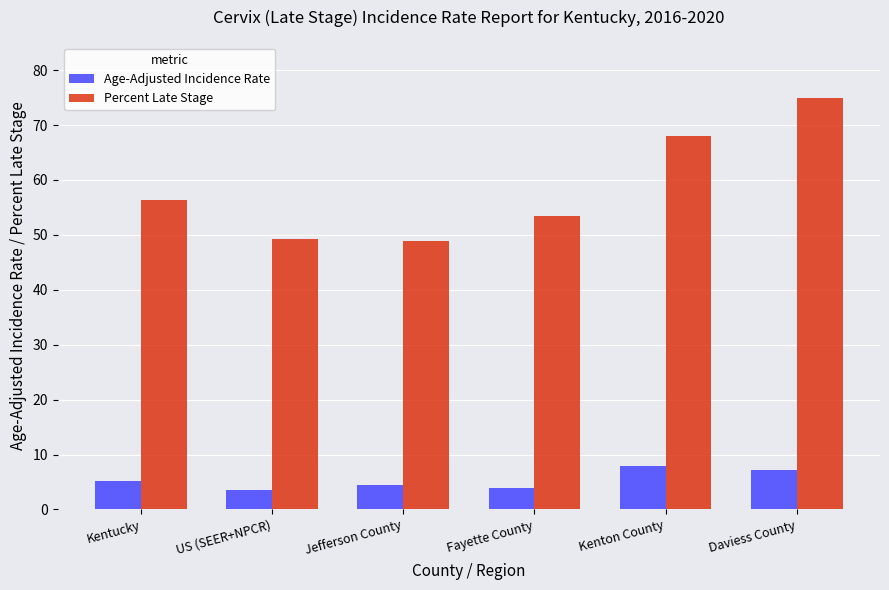

Is it true that Age-Adjusted Incidence Rate equals 7.2 at Daviess County?

True